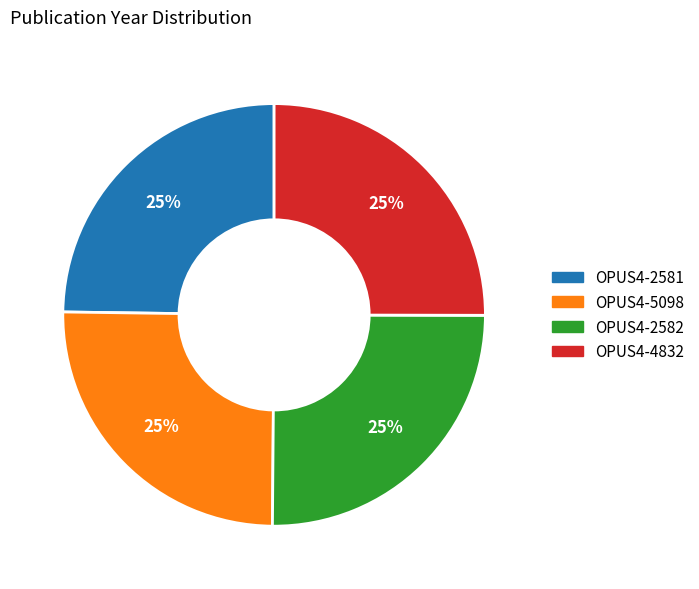

Approximately how many times larger is the value at OPUS4-5098 compared to OPUS4-2581?

1.0